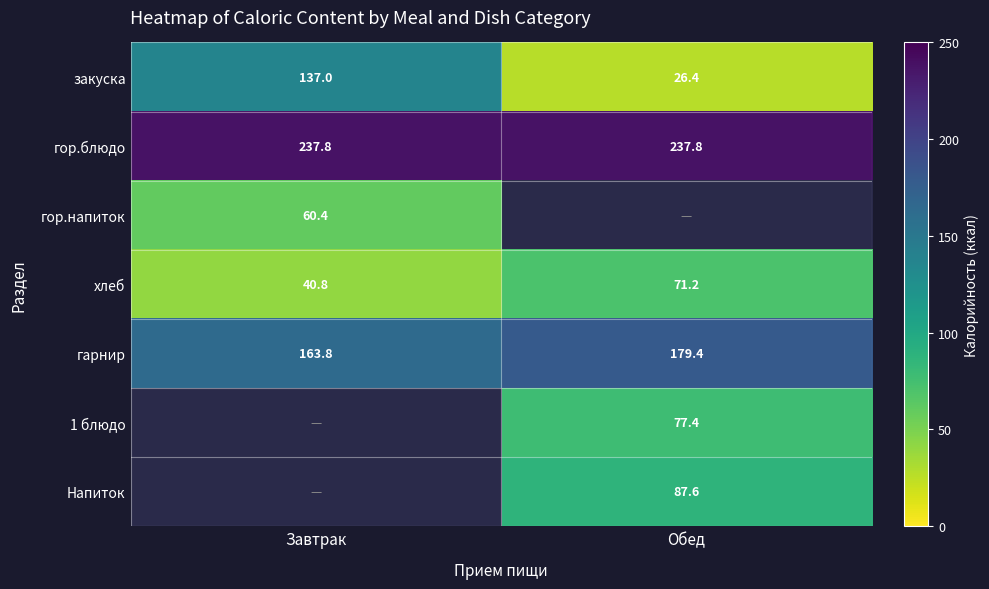

Where does the закуска series first go above 137?

Завтрак